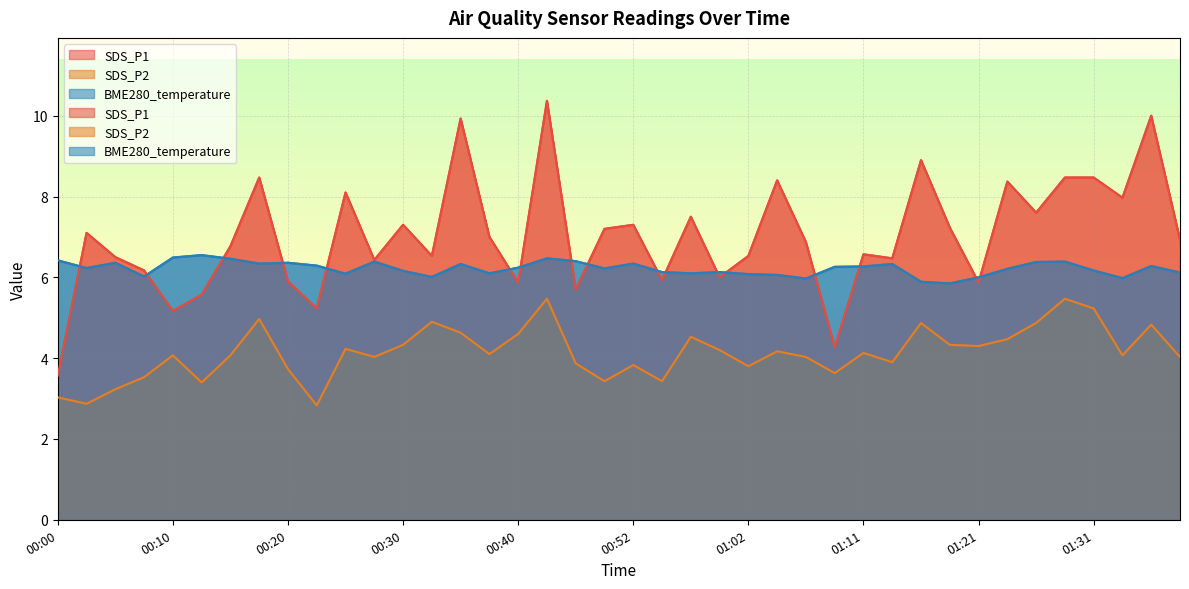

The value of SDS_P2 at 01:28 is 5.5. True or false?

True